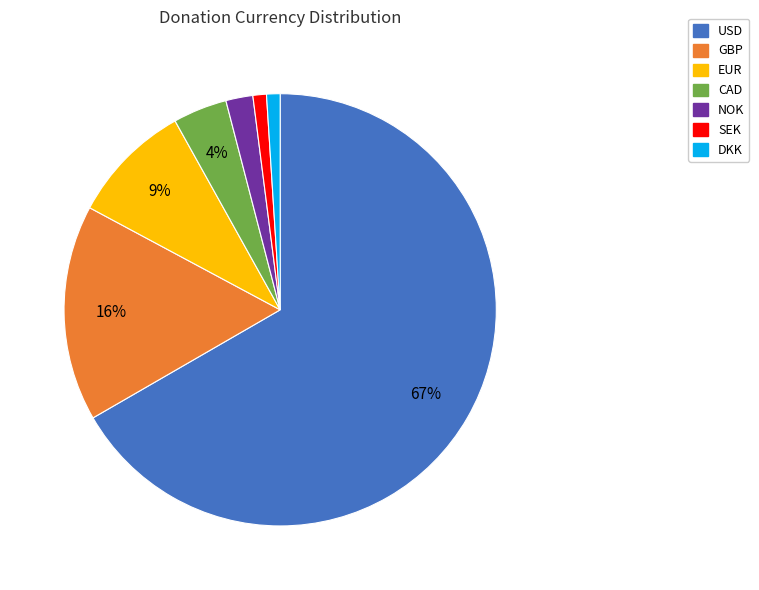

What is the largest slice in the pie chart?

USD